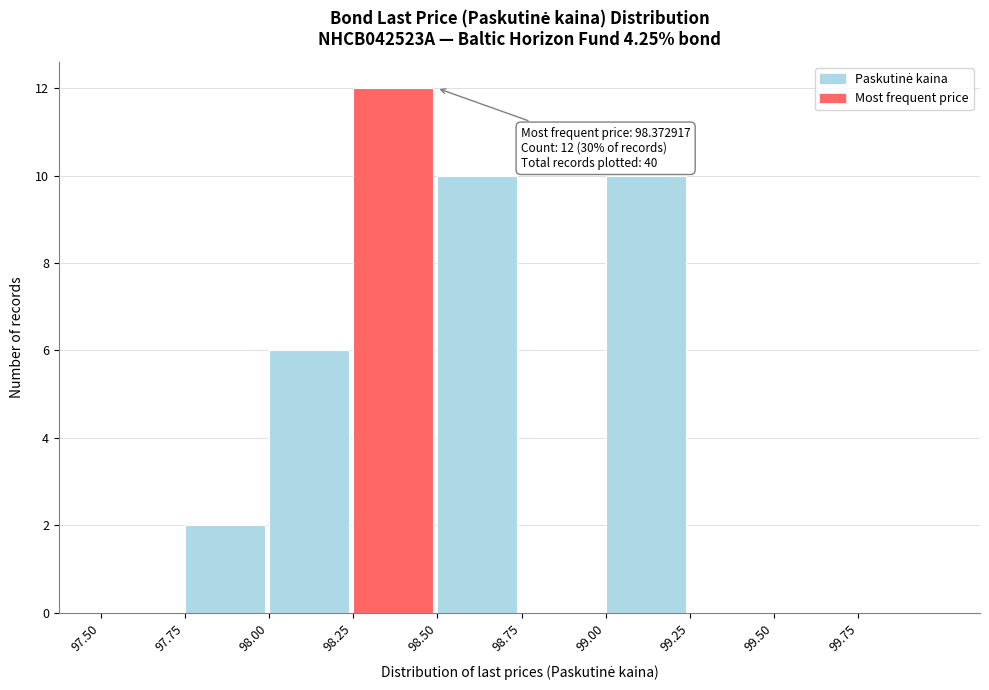

Which range on the x-axis has the tallest bar?

98.25 to 98.50